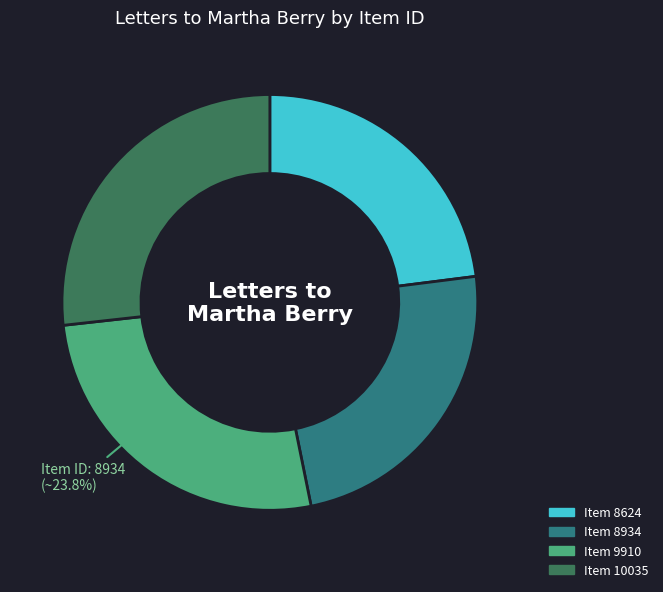

Is the sum of Item 9910 and Item 8624 greater than half?

No